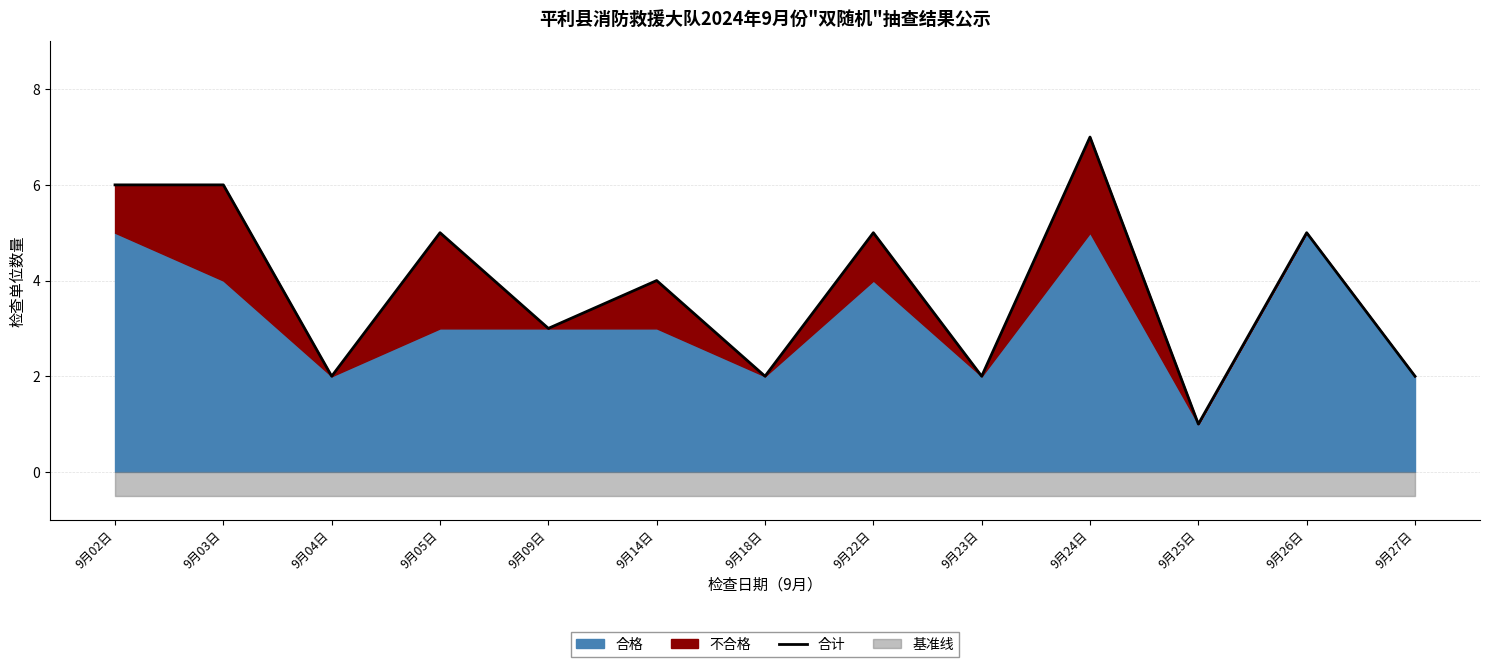

Approximately how many times larger is the value at 9月26日 compared to 9月25日?

5.0